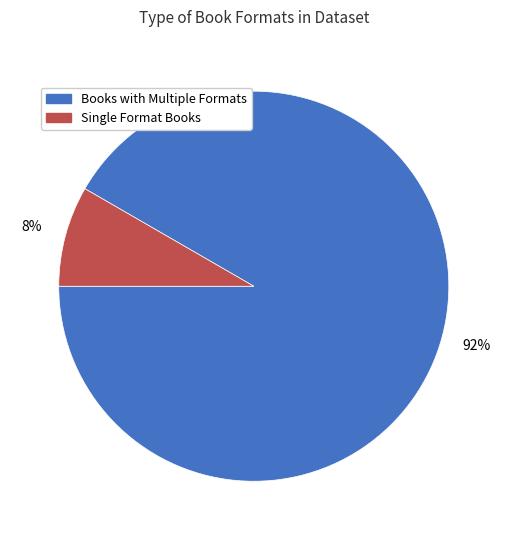

Is there a majority slice in this chart?

Yes